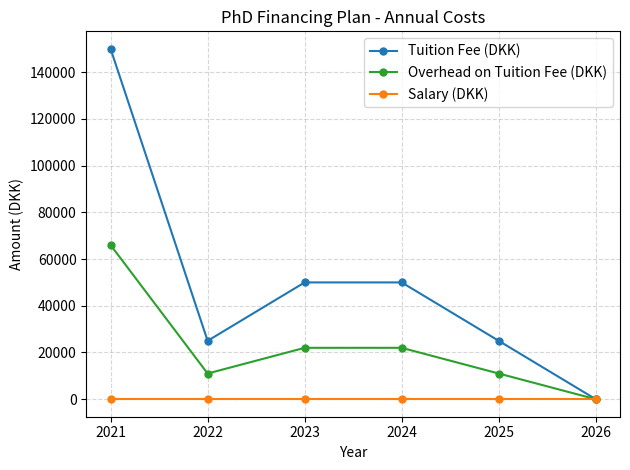

How many lines are shown in the chart?

3